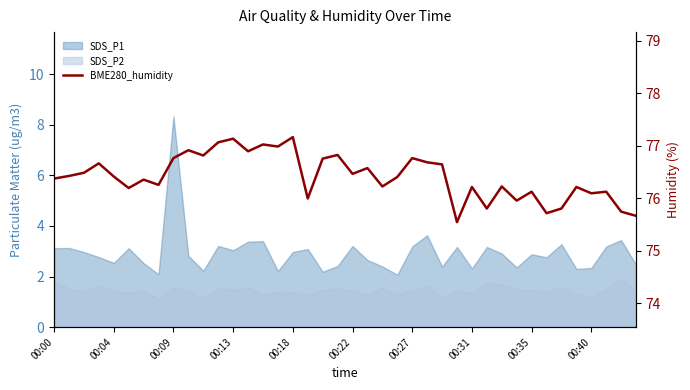

Between 13 and 26, which is larger?

13